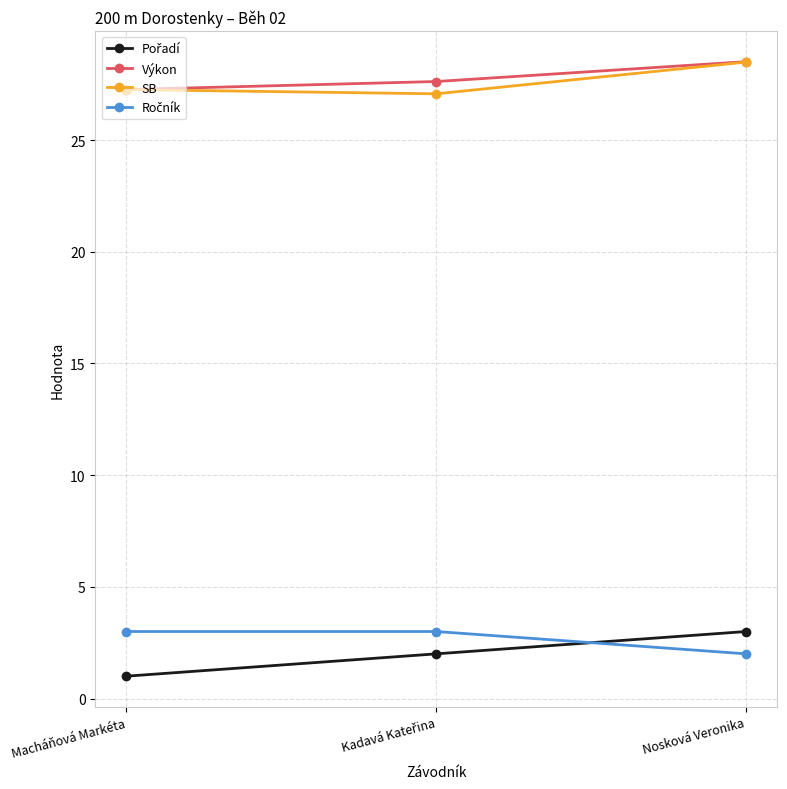

Does the chart display data point markers on the line(s)?

Yes